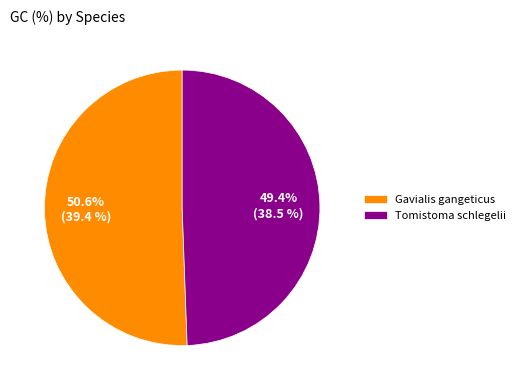

Between Gavialis gangeticus and Tomistoma schlegelii, which is larger?

Gavialis gangeticus